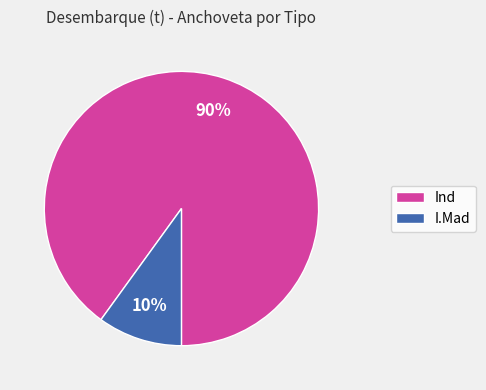

To the nearest percent, what percentage of the pie is I.Mad?

10%